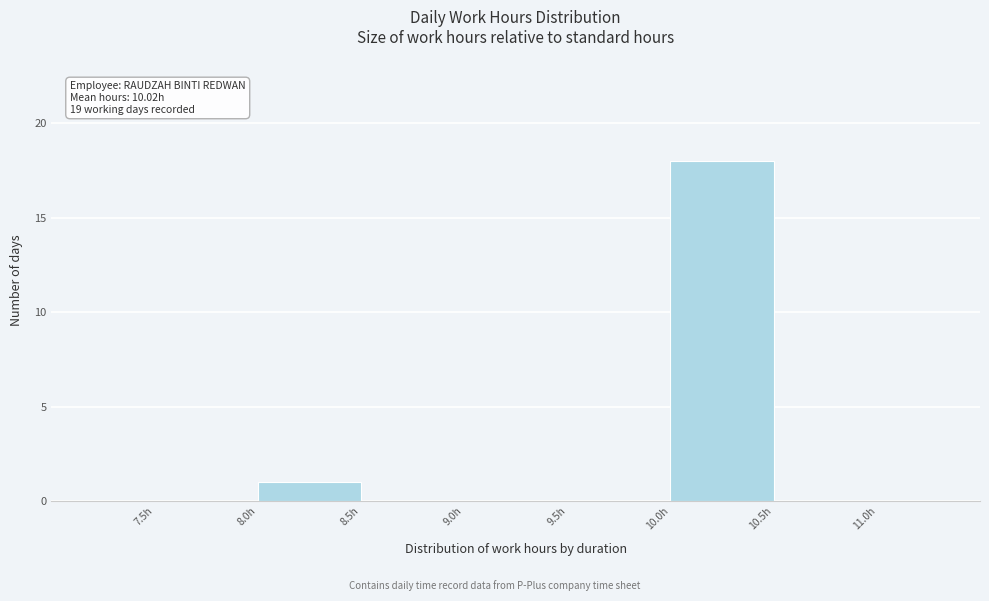

Over which range of the x-axis is the bar tallest?

10.0 to 10.5